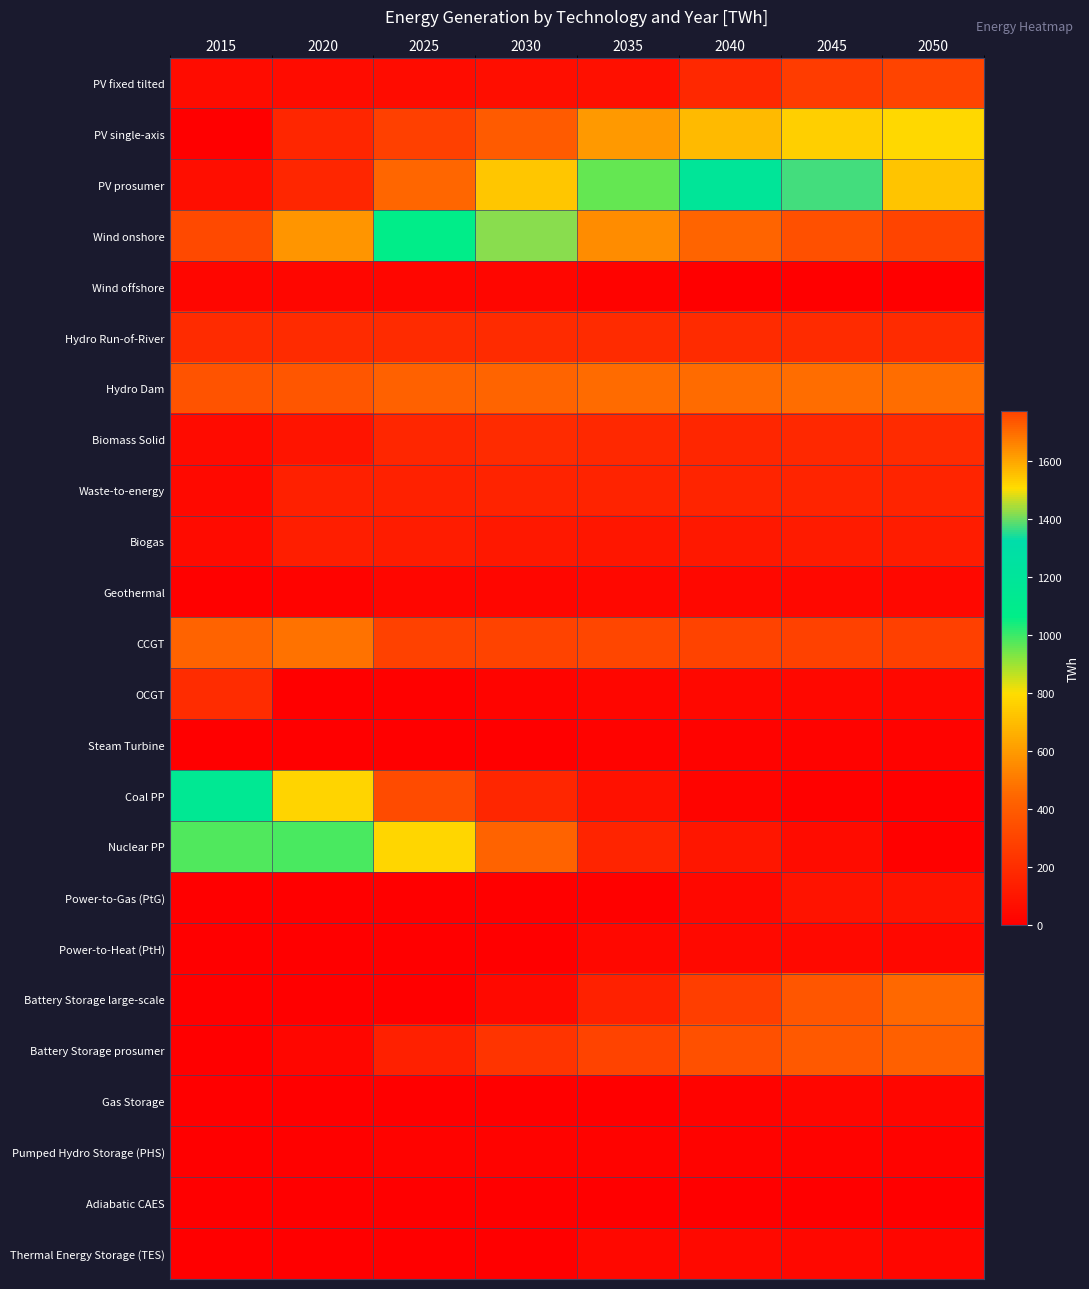

Reading left to right, list all the values displayed in this chart.

PV fixed tilted: 2015=60	2020=60	2025=61	2030=64	2035=70	2040=178	2045=267	2050=300
PV single-axis: 2015=0	2020=172	2025=279	2030=397	2035=596	2040=693	2045=758	2050=788
PV prosumer: 2015=65	2020=171	2025=450	2030=729	2035=962	2040=1195	2045=1376	2050=1546
Wind onshore: 2015=324	2020=587	2025=1075	2030=1425	2035=1642	2040=1711	2045=1749	2050=1773
Wind offshore: 2015=32	2020=32	2025=32	2030=29	2035=20	2040=0	2045=0	2050=0
Hydro Run-of-River: 2015=192	2020=192	2025=192	2030=192	2035=192	2040=192	2045=192	2050=192
Hydro Dam: 2015=364	2020=375	2025=425	2030=439	2035=462	2040=464	2045=466	2050=467
Biomass Solid: 2015=53	2020=96	2025=173	2030=187	2035=177	2040=170	2045=177	2050=192
Waste-to-energy: 2015=47	2020=141	2025=151	2030=154	2035=156	2040=160	2045=166	2050=164
Biogas: 2015=51	2020=136	2025=127	2030=107	2035=103	2040=107	2045=120	2050=127
Geothermal: 2015=12	2020=17	2025=31	2030=34	2035=37	2040=37	2045=36	2050=36
CCGT: 2015=432	2020=479	2025=286	2030=292	2035=307	2040=292	2045=287	2050=279
OCGT: 2015=200	2020=6	2025=9	2030=24	2035=28	2040=35	2045=37	2050=40
Steam Turbine: 2015=2	2020=2	2025=2	2030=3	2035=16	2040=19	2045=16	2050=15
Coal PP: 2015=1152	2020=774	2025=328	2030=168	2035=83	2040=26	2045=7	2050=0
Nuclear PP: 2015=982	2020=989	2025=779	2030=432	2035=162	2040=97	2045=56	2050=12
Power-to-Gas (PtG): 2015=0	2020=0	2025=0	2030=0	2035=8	2040=39	2045=85	2050=87
Power-to-Heat (PtH): 2015=0	2020=0	2025=2	2030=2	2035=39	2040=46	2045=43	2050=38
Battery Storage large-scale: 2015=0	2020=0	2025=2	2030=47	2035=149	2040=275	2045=379	2050=453
Battery Storage prosumer: 2015=0	2020=30	2025=140	2030=233	2035=296	2040=349	2045=388	2050=416
Gas Storage: 2015=0	2020=0	2025=0	2030=0	2035=3	2040=14	2045=30	2050=30
Pumped Hydro Storage (PHS): 2015=6	2020=10	2025=19	2030=16	2035=15	2040=16	2045=15	2050=15
Adiabatic CAES: 2015=0	2020=0	2025=0	2030=0	2035=0	2040=0	2045=3	2050=5
Thermal Energy Storage (TES): 2015=4	2020=4	2025=6	2030=6	2035=38	2040=43	2045=37	2050=33